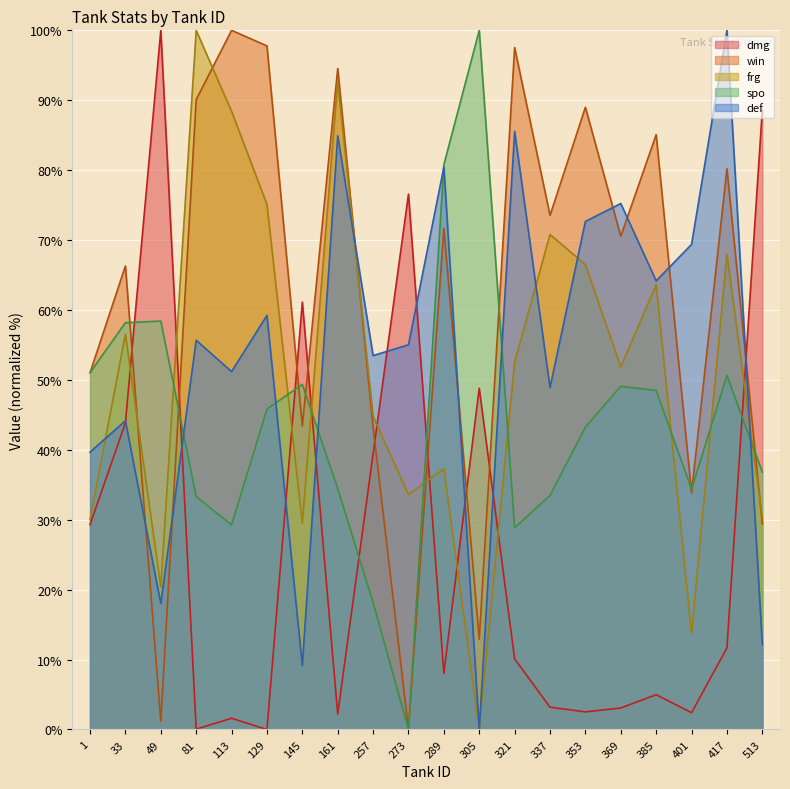

How many lines are shown in the chart?

5